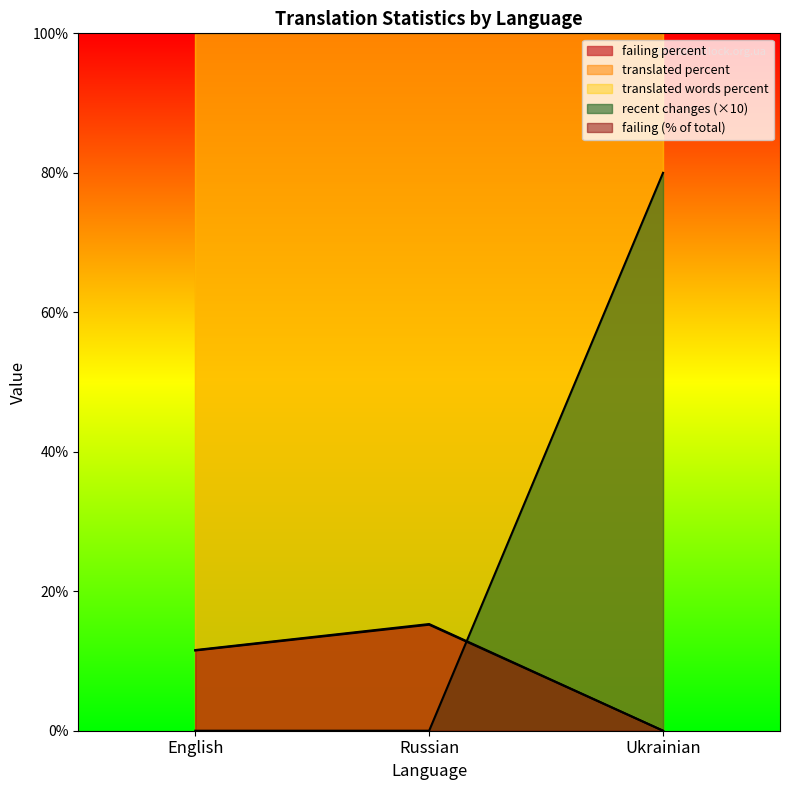

What is the difference between the highest and lowest values at Russian?

15.3